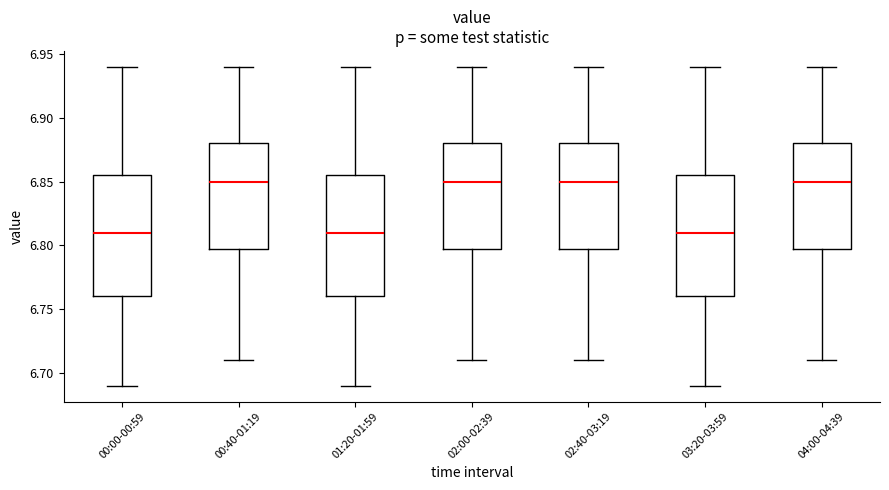

Reading left to right, transcribe this box plot: for each box, give where its median line is, the range the box spans, and where its two whiskers end, as read against the y-axis. The values are not printed on the chart, so give them approximately, as read against the axis.

00:00-00:59: median 6.810, box 6.760 to 6.855, whiskers 6.690 to 6.940
00:40-01:19: median 6.850, box 6.800 to 6.880, whiskers 6.710 to 6.940
01:20-01:59: median 6.810, box 6.760 to 6.855, whiskers 6.690 to 6.940
02:00-02:39: median 6.850, box 6.800 to 6.880, whiskers 6.710 to 6.940
02:40-03:19: median 6.850, box 6.800 to 6.880, whiskers 6.710 to 6.940
03:20-03:59: median 6.810, box 6.760 to 6.855, whiskers 6.690 to 6.940
04:00-04:39: median 6.850, box 6.800 to 6.880, whiskers 6.710 to 6.940